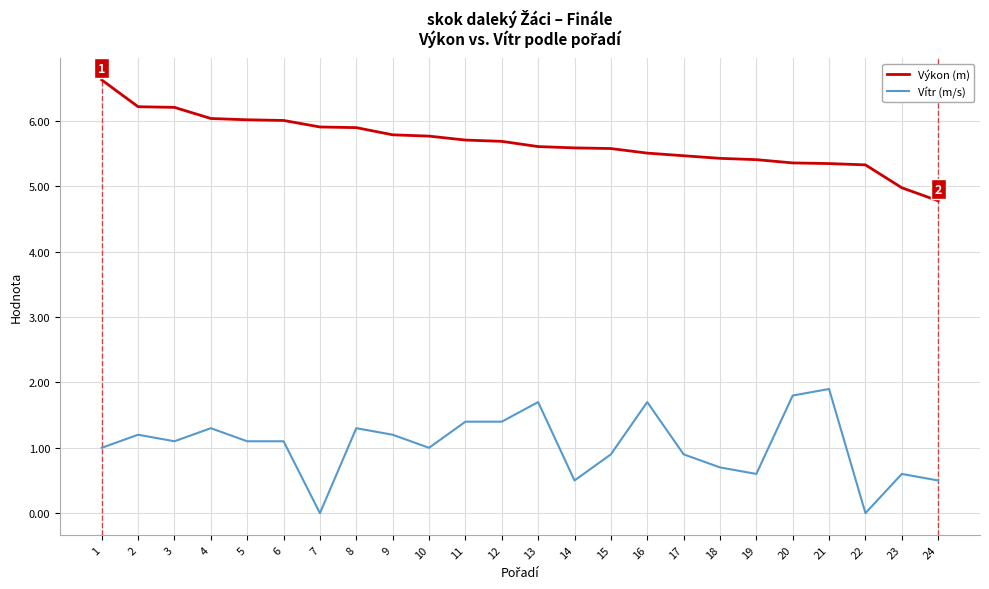

What is the difference between the maximum and minimum values in the Vítr (m/s) series?

1.9